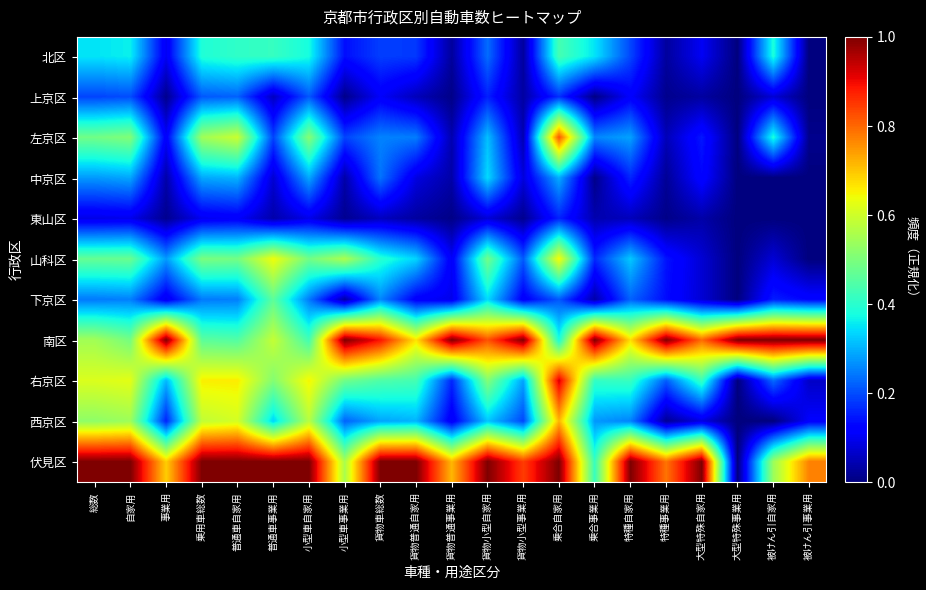

At which category is the sum across all series the highest?

乗合自家用